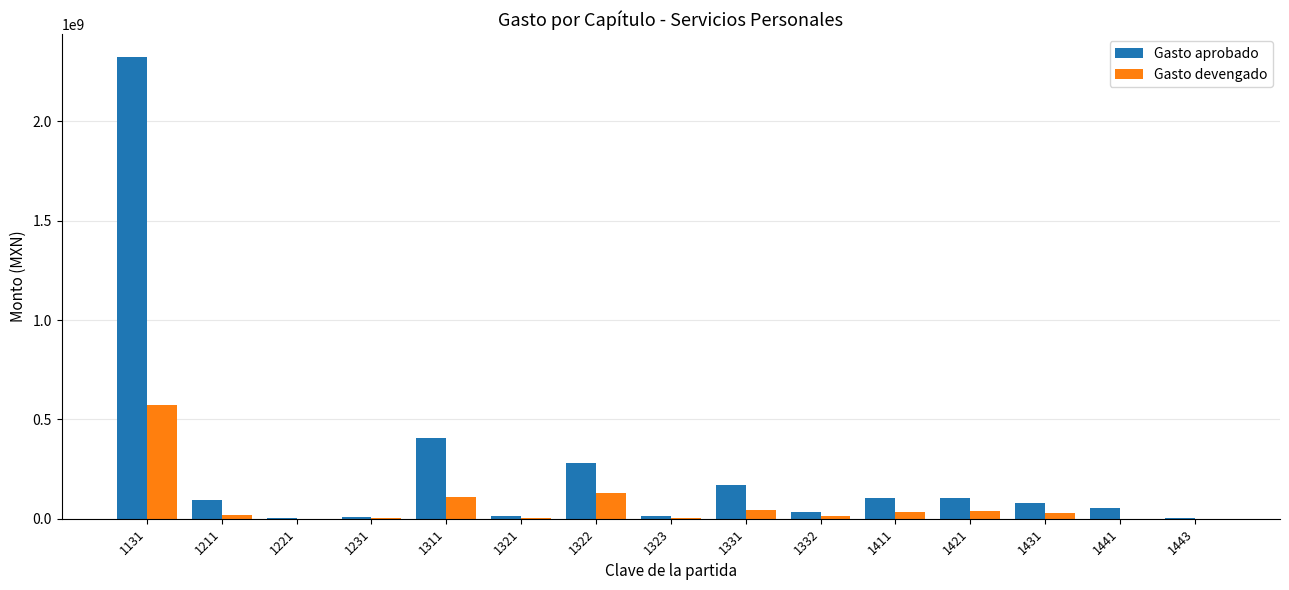

Is the value of Gasto devengado at 1441 greater than the value of Gasto aprobado at 1431?

No